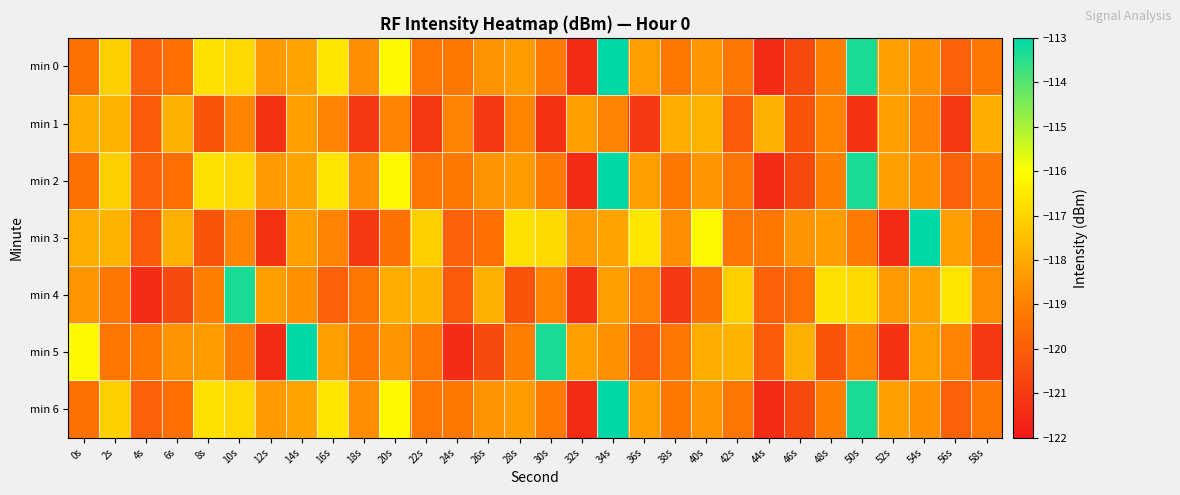

Which has a higher value, 20s or 40s?

20s